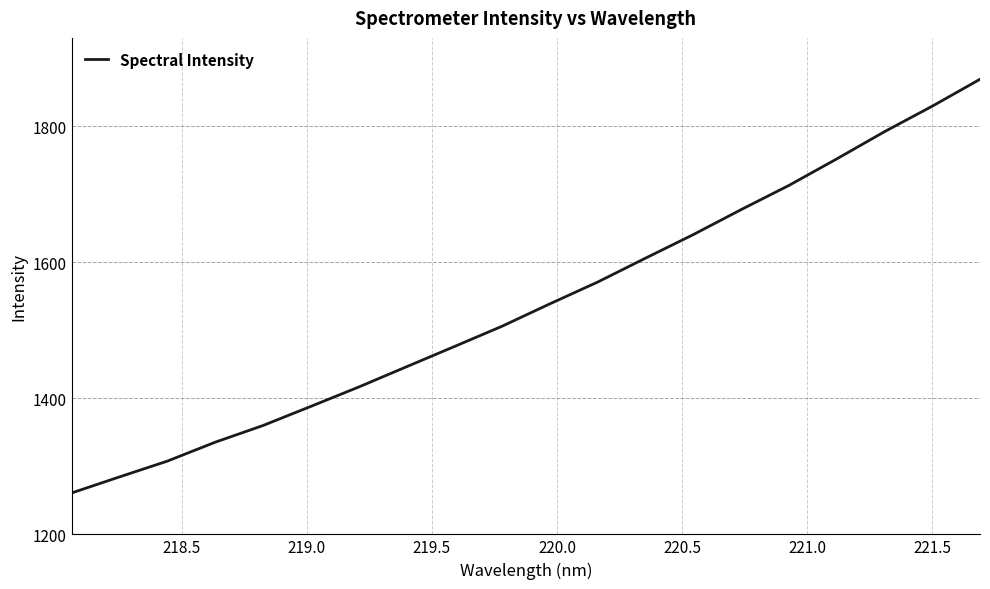

What is the minimum value shown in the chart?

1260.7